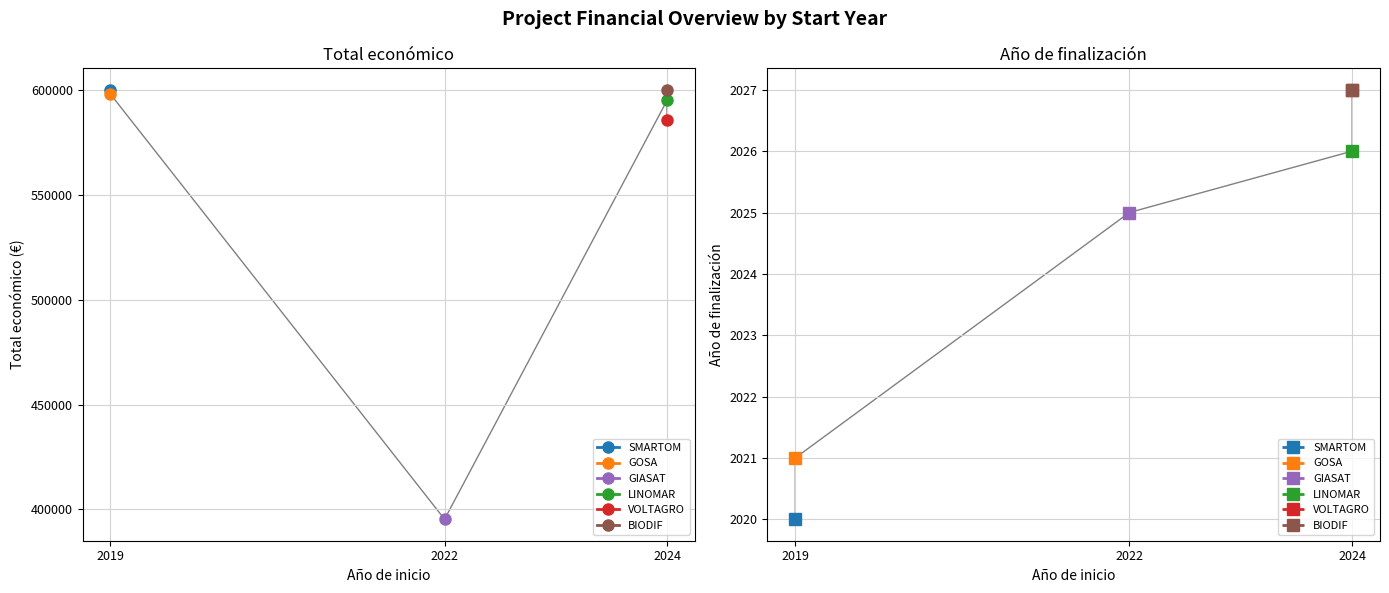

How many Año de finalización values are between 2021 and 2027?

5